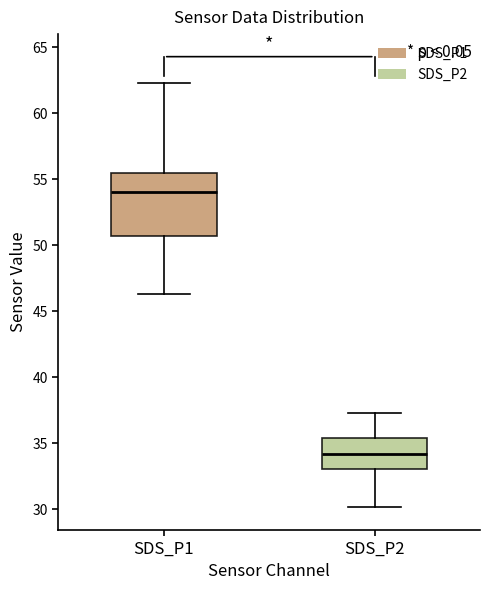

Which box is the tallest, from its lower edge to its upper edge?

SDS_P1